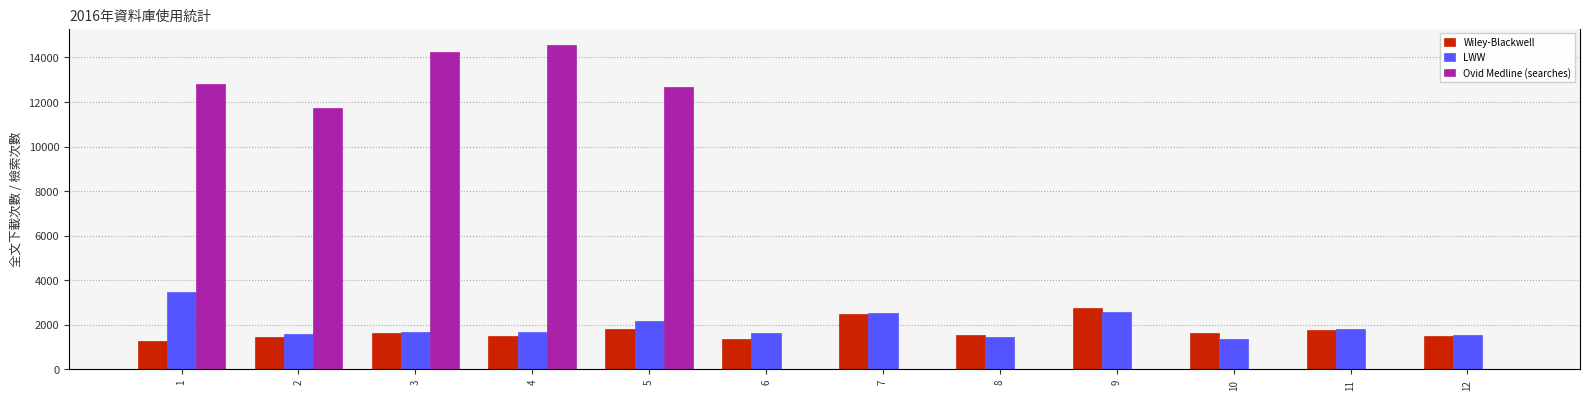

Is it true that Wiley-Blackwell equals 1623 at 10?

True